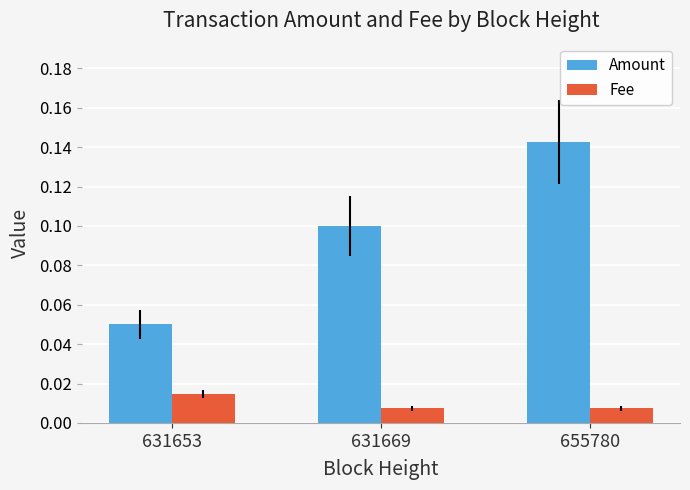

The Amount series shows 0.2 at 631669. True or false?

False